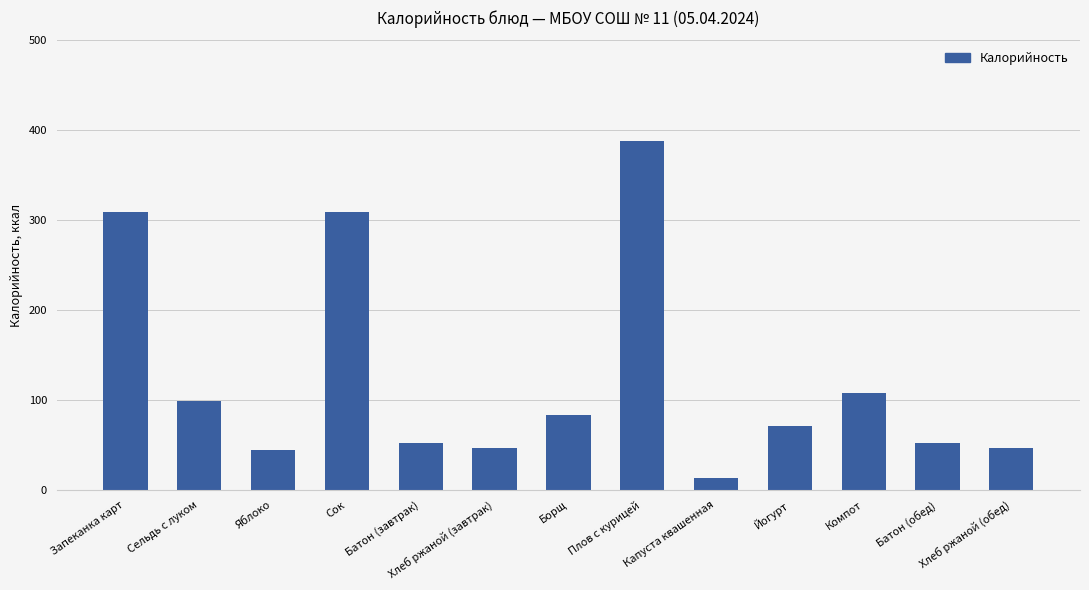

What is the greatest value displayed?

388